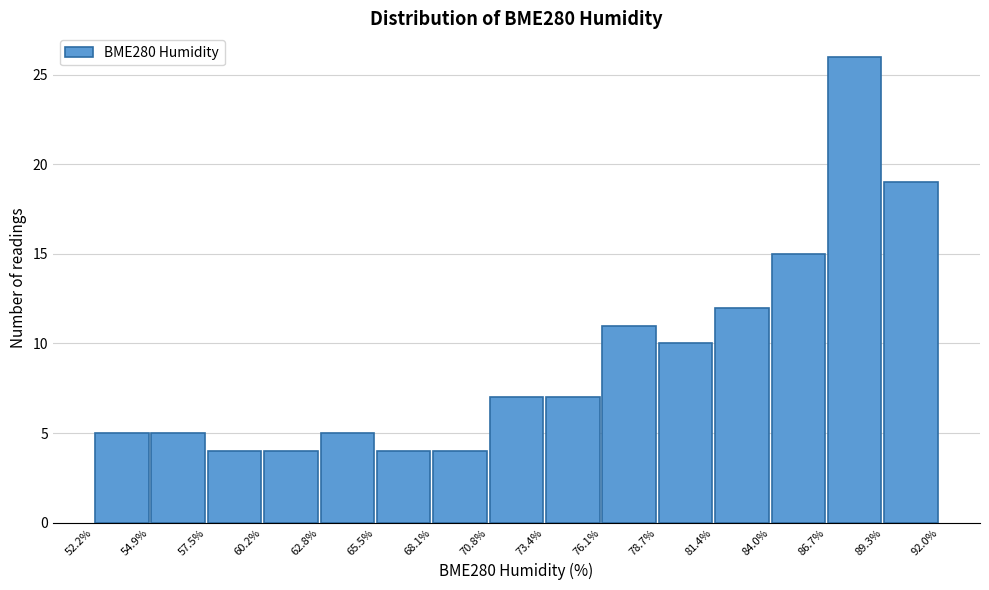

What is the height of the bar covering 81.4% to 84.0% on the x-axis? The values are not printed on the chart, so give them approximately, as read against the axis.

12